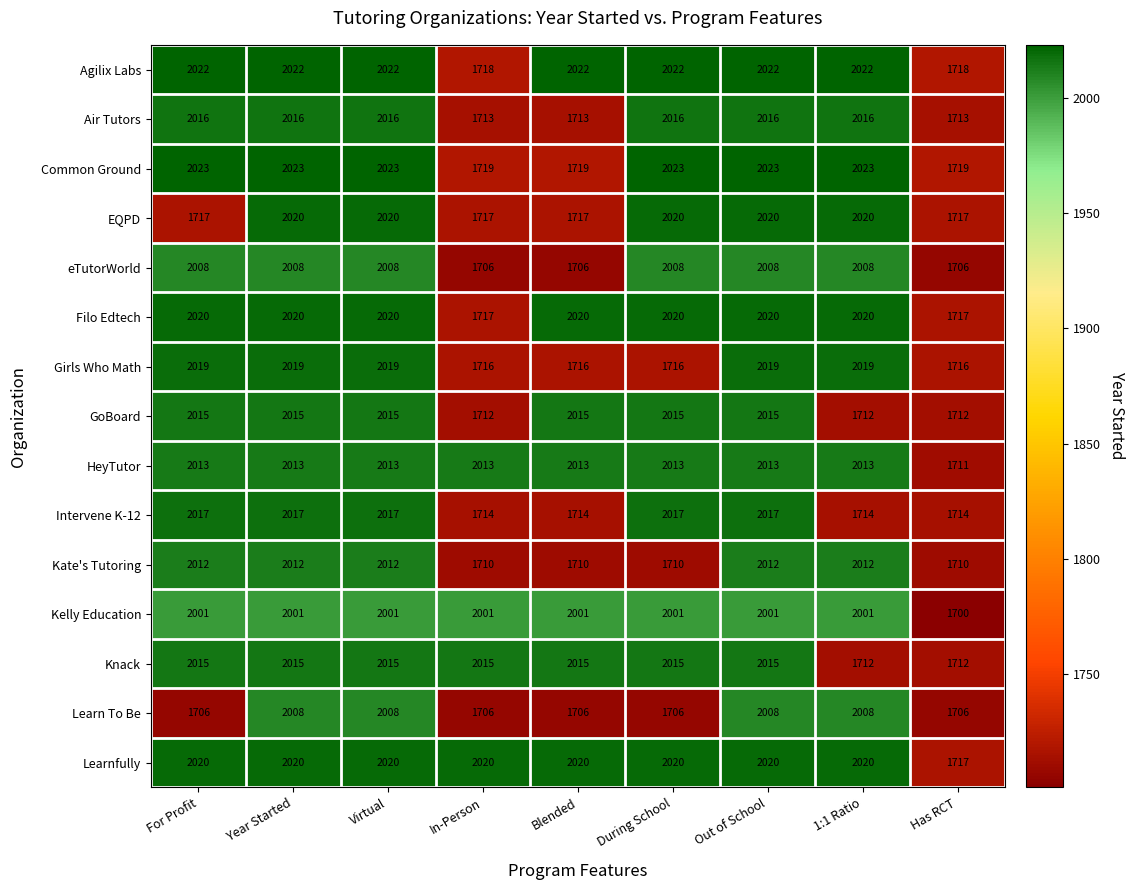

How many categories are shown in the chart?

9